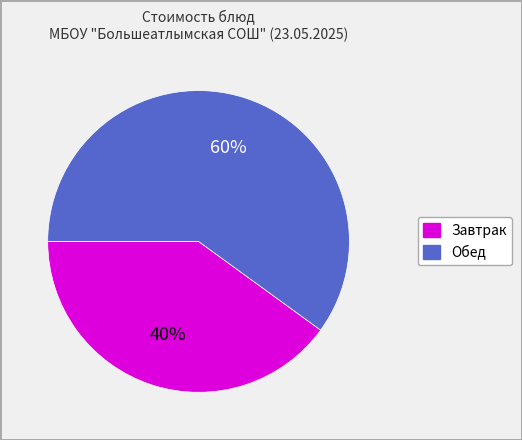

To the nearest percent, what is the average slice percentage?

50%